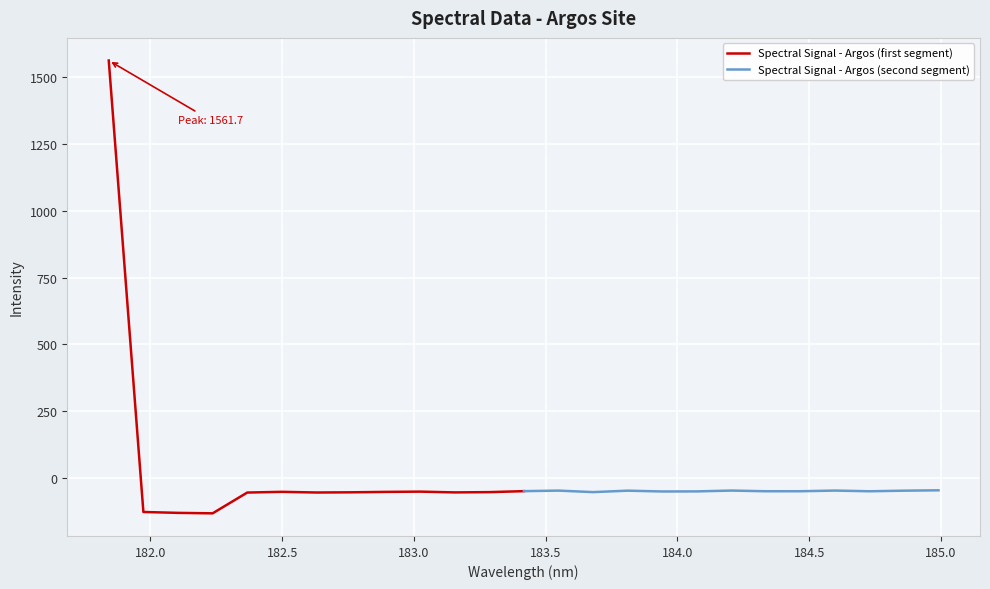

What is the value of the Spectral Signal - Argos (first segment) point at the 5th from the left?

-54.0